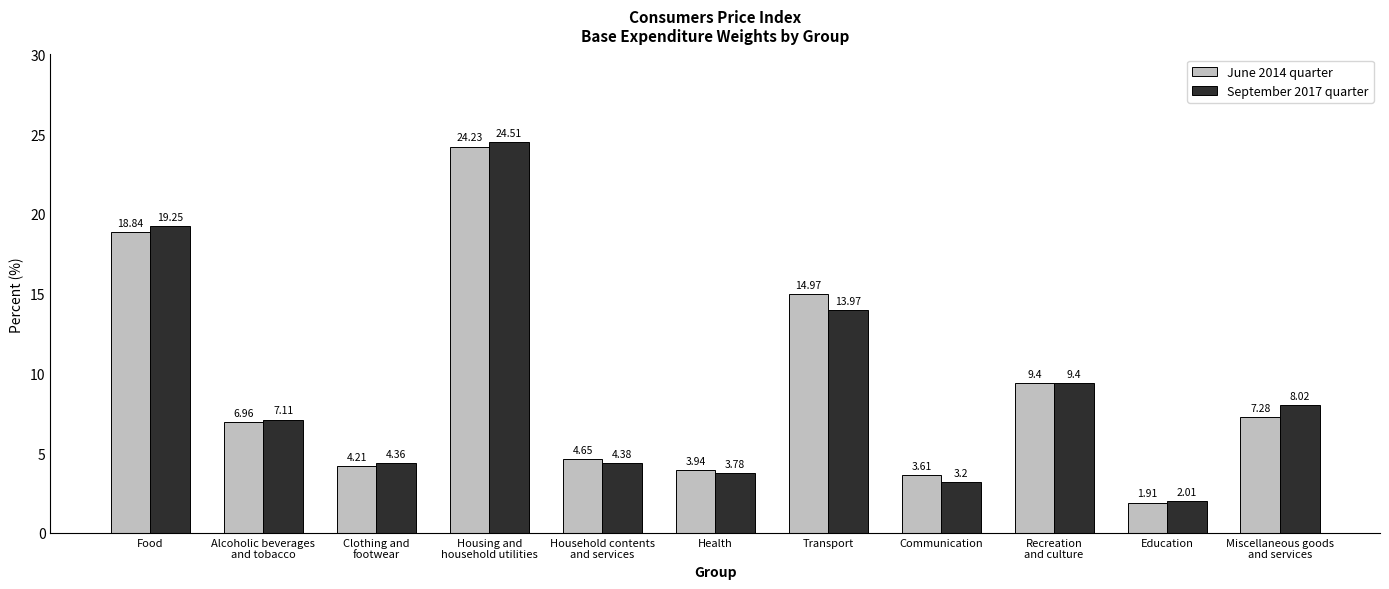

What is the sum of the September 2017 quarter values at Housing and
household utilities and Alcoholic beverages
and tobacco?

31.6